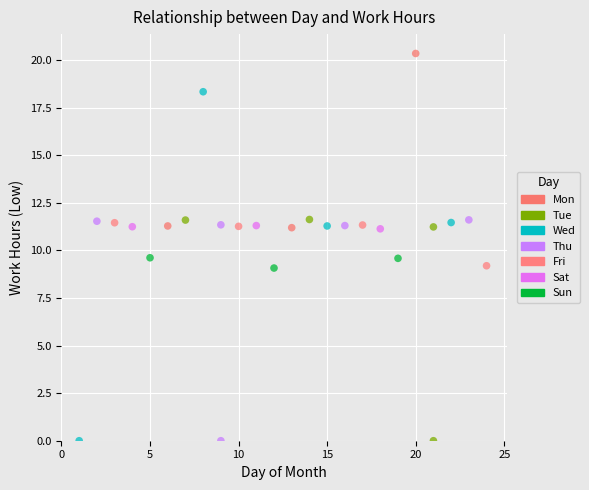

Which series contains the highest Y value?

Mon